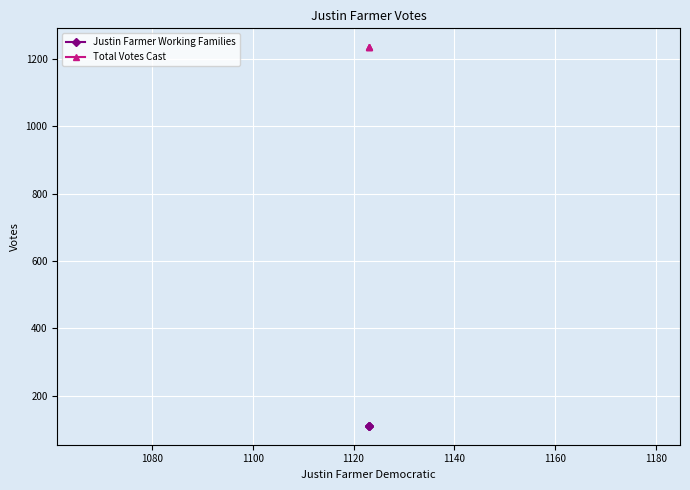

What is the total value across all series at 1100?

1345